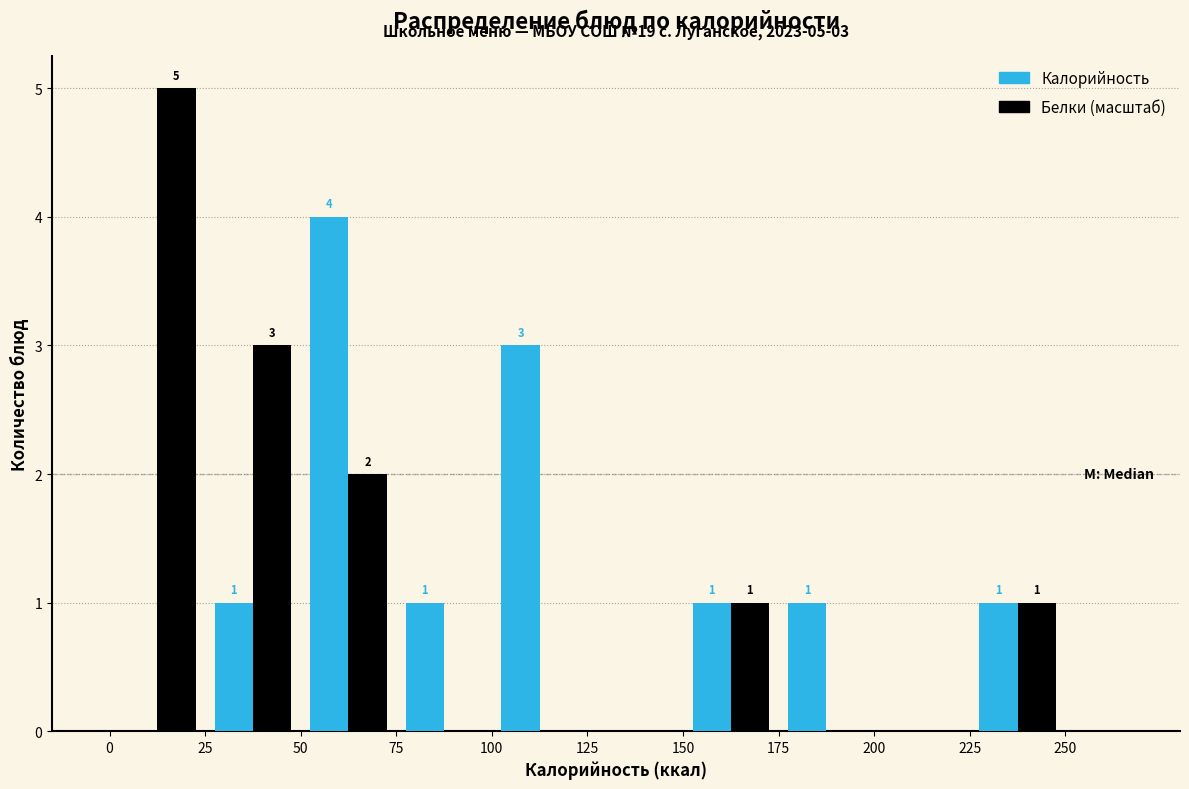

In the Белки (масштаб) series, which range on the x-axis has the tallest bar?

0 to 25